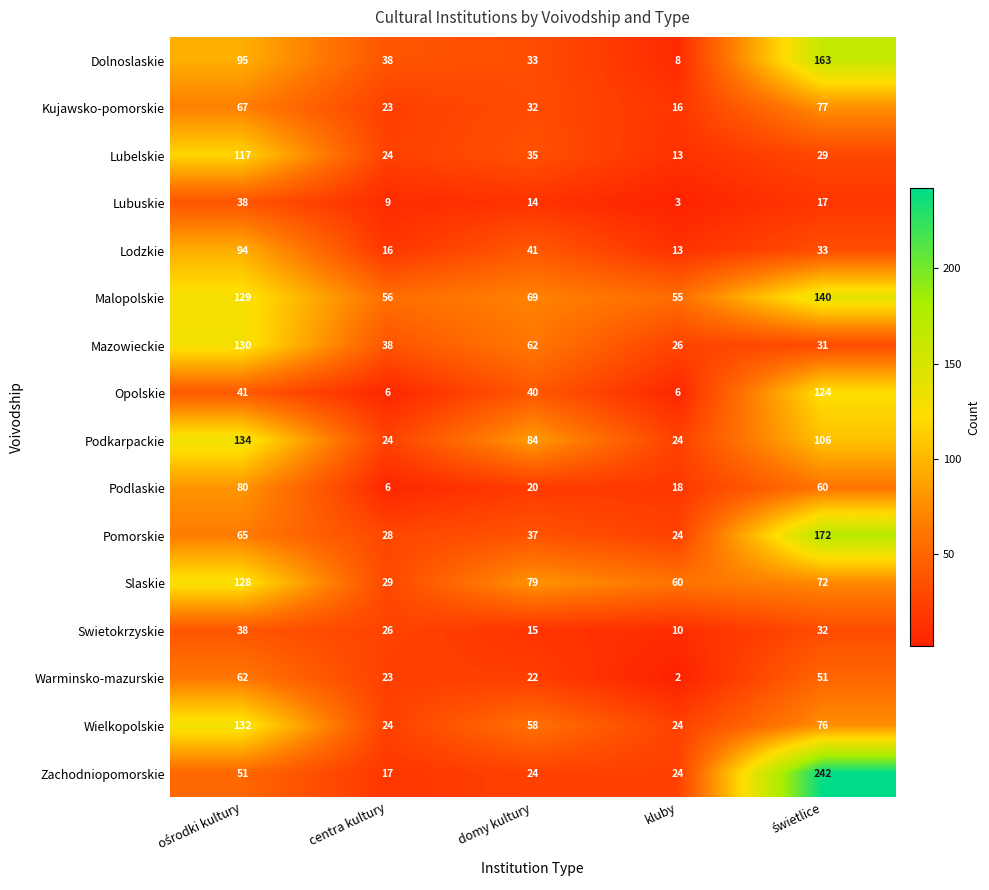

Count the number of data series in this chart.

16